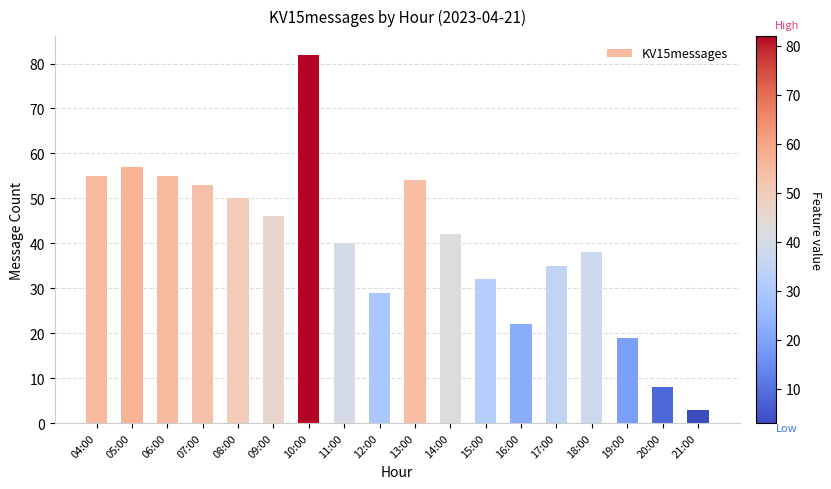

Which label corresponds to the largest value in the chart?

10:00